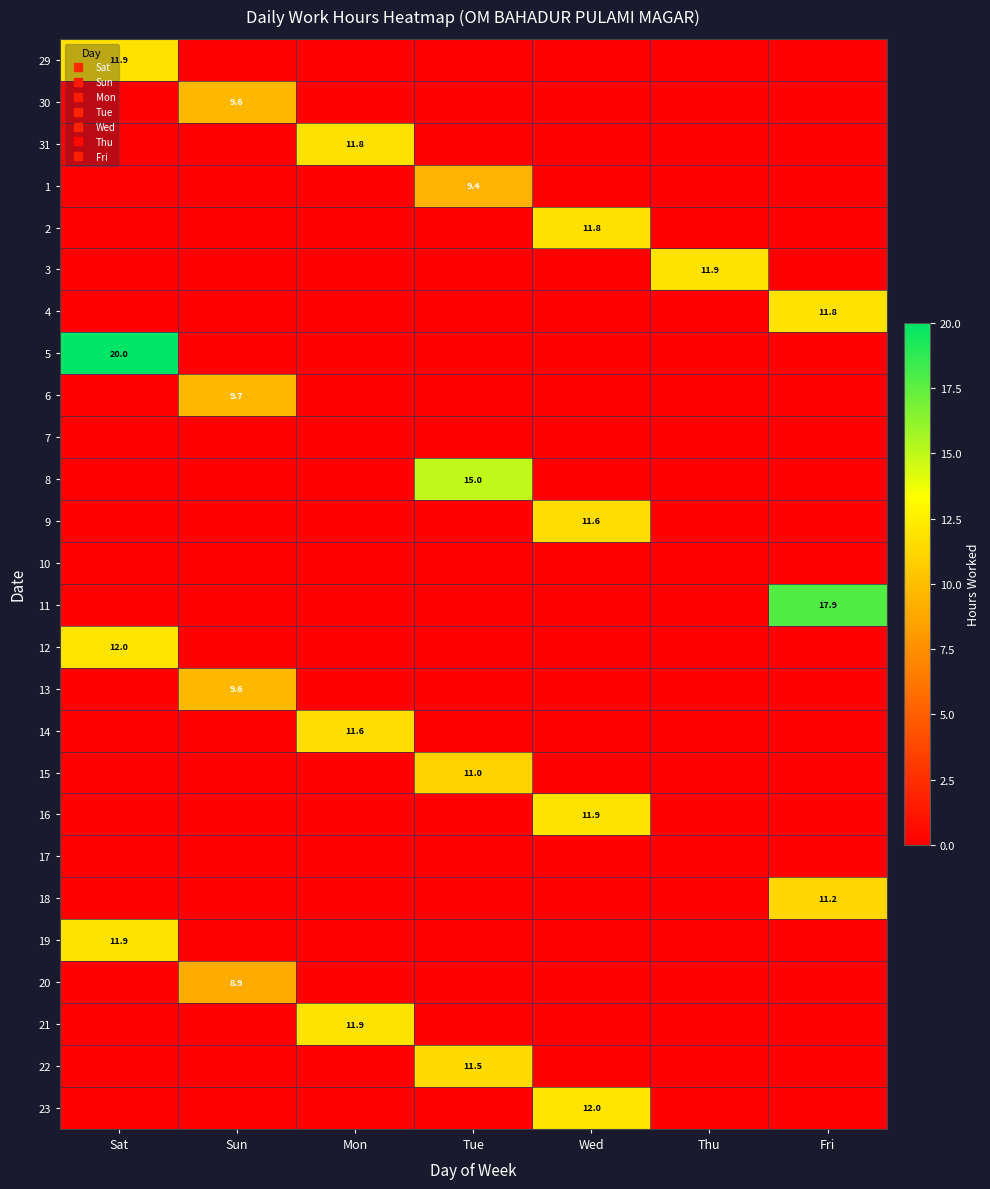

Rank the series at Fri from lowest to highest value.

29, 30, 31, 1, 2, 3, 5, 6, 7, 8, 9, 10, 12, 13, 14, 15, 16, 17, 19, 20, 21, 22, 23, 18, 4, 11